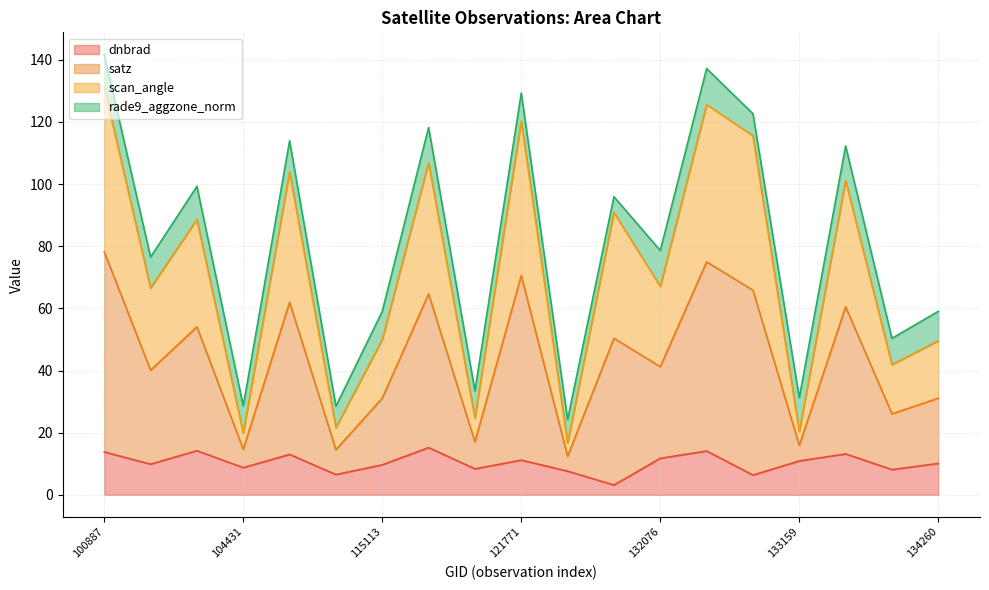

What is the average value of the dnbrad series?

10.3